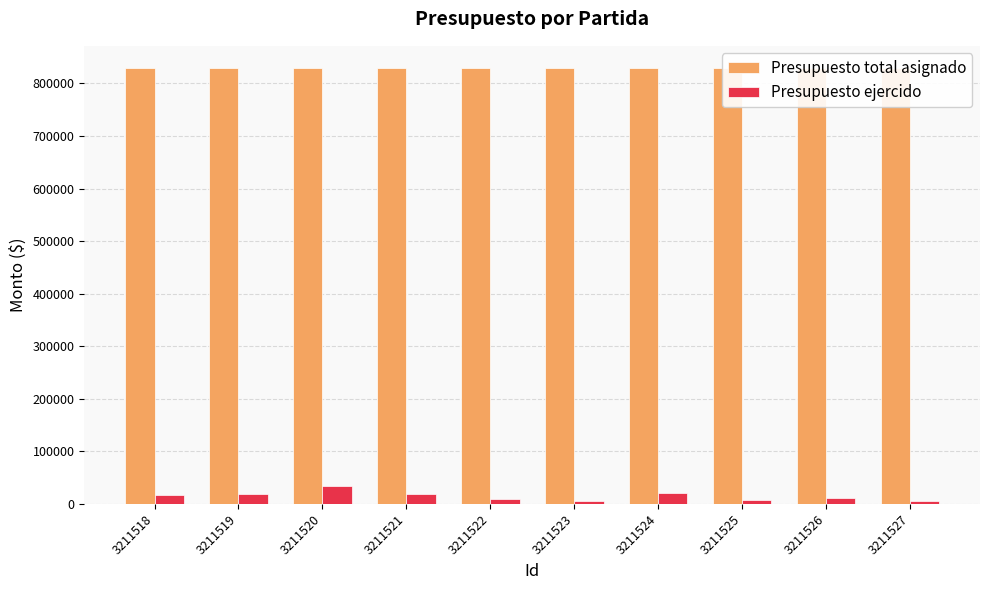

What is the total value across all series at 3211520?

864800